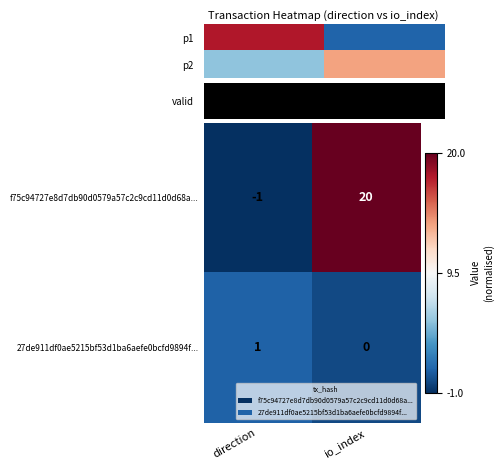

Rank the categories by f75c94727e8d7db90d0579a57c2c9cd11d0d68a... value from highest to lowest.

io_index, direction